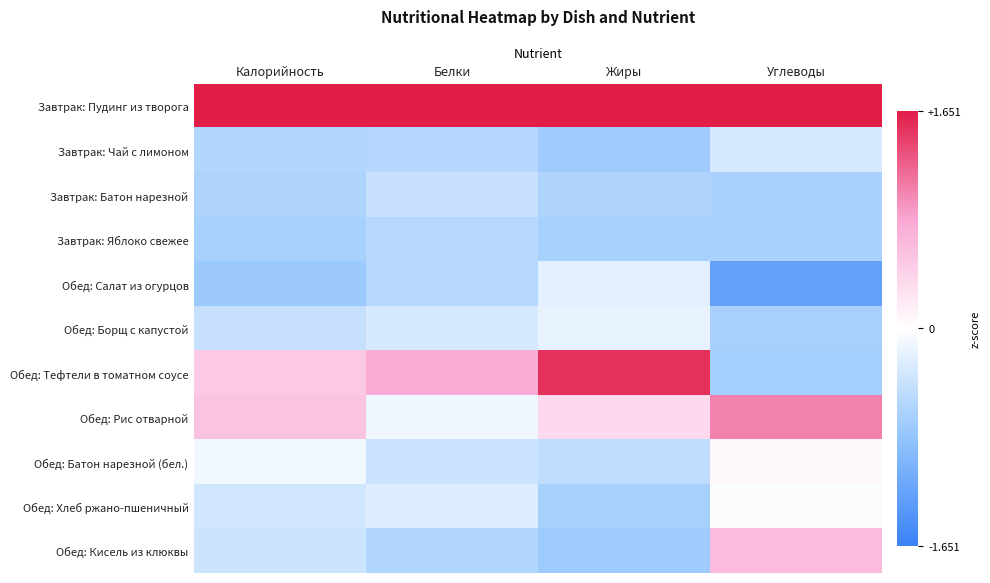

Which series has the largest total across all categories?

Завтрак: Пудинг из творога